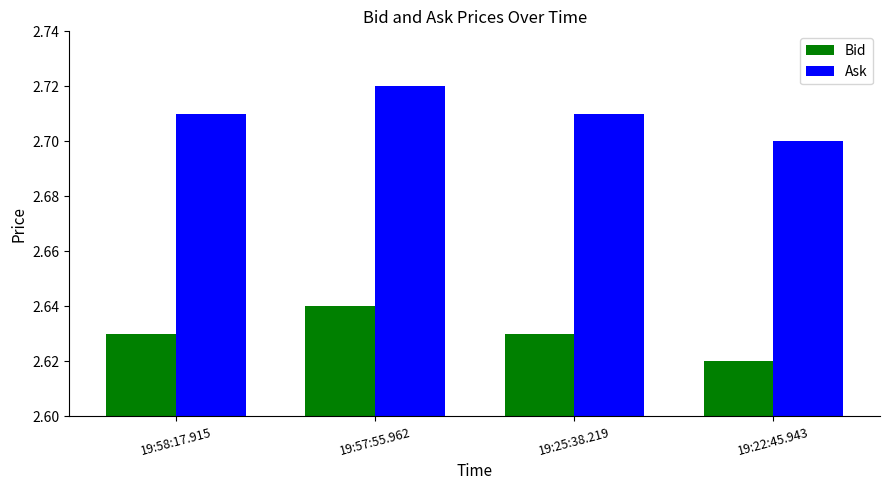

At which category is the sum across all series the highest?

19:57:55.962